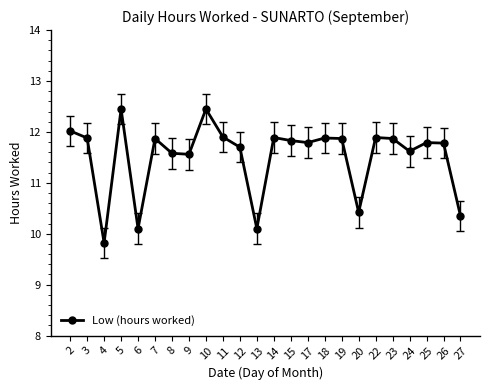

Approximately how many times larger is the value at 12 compared to 6?

1.2